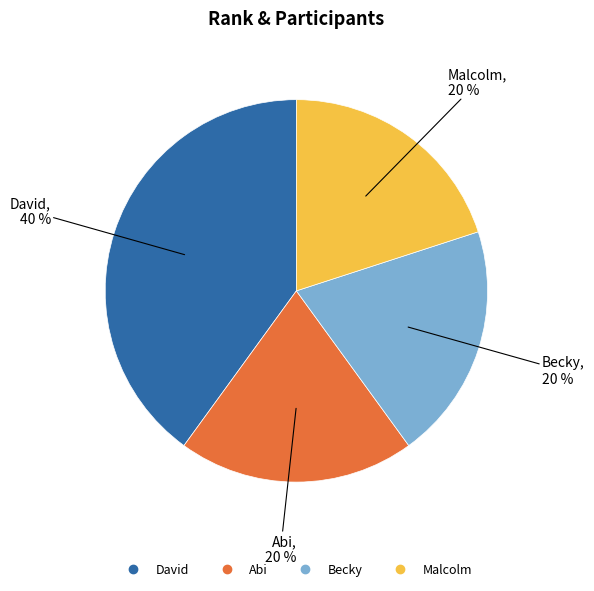

How many slices are in this pie chart?

4